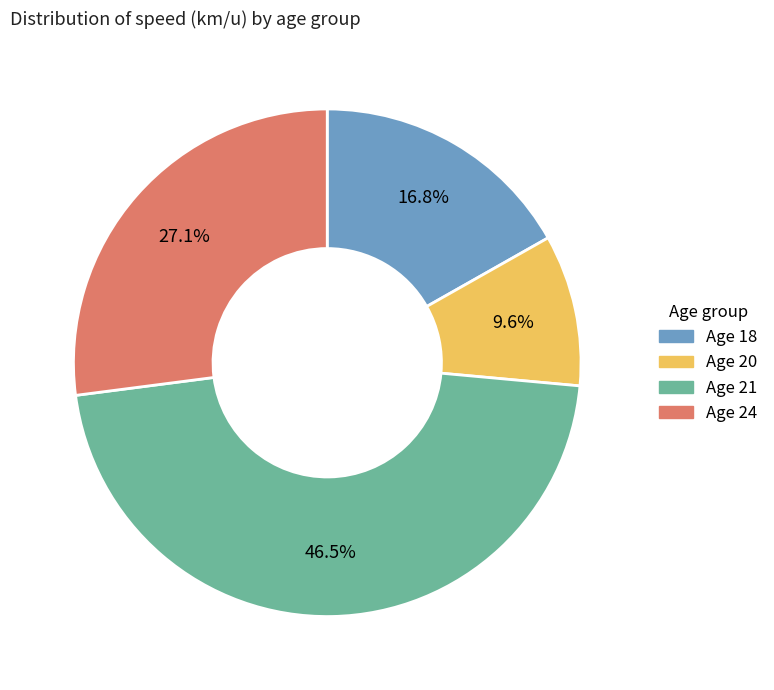

Is there a majority slice in this chart?

No